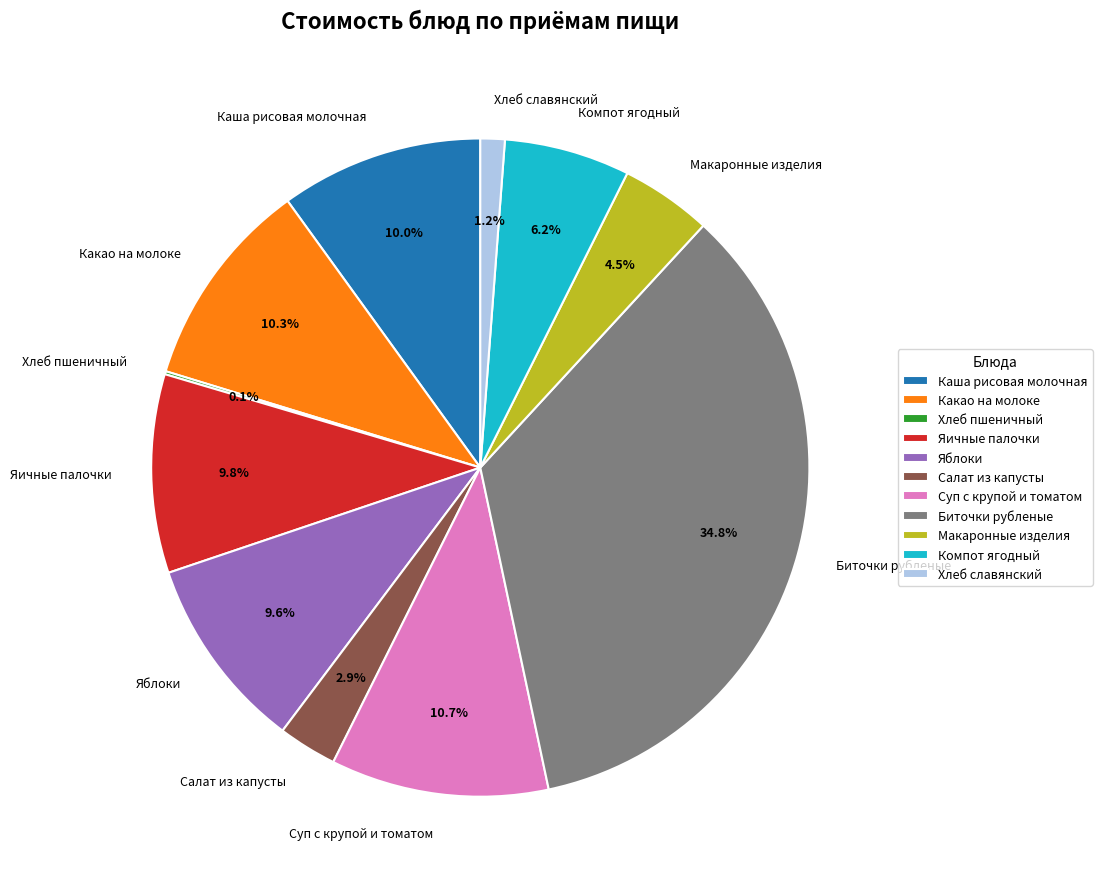

Which slice is the largest?

Биточки рубленые